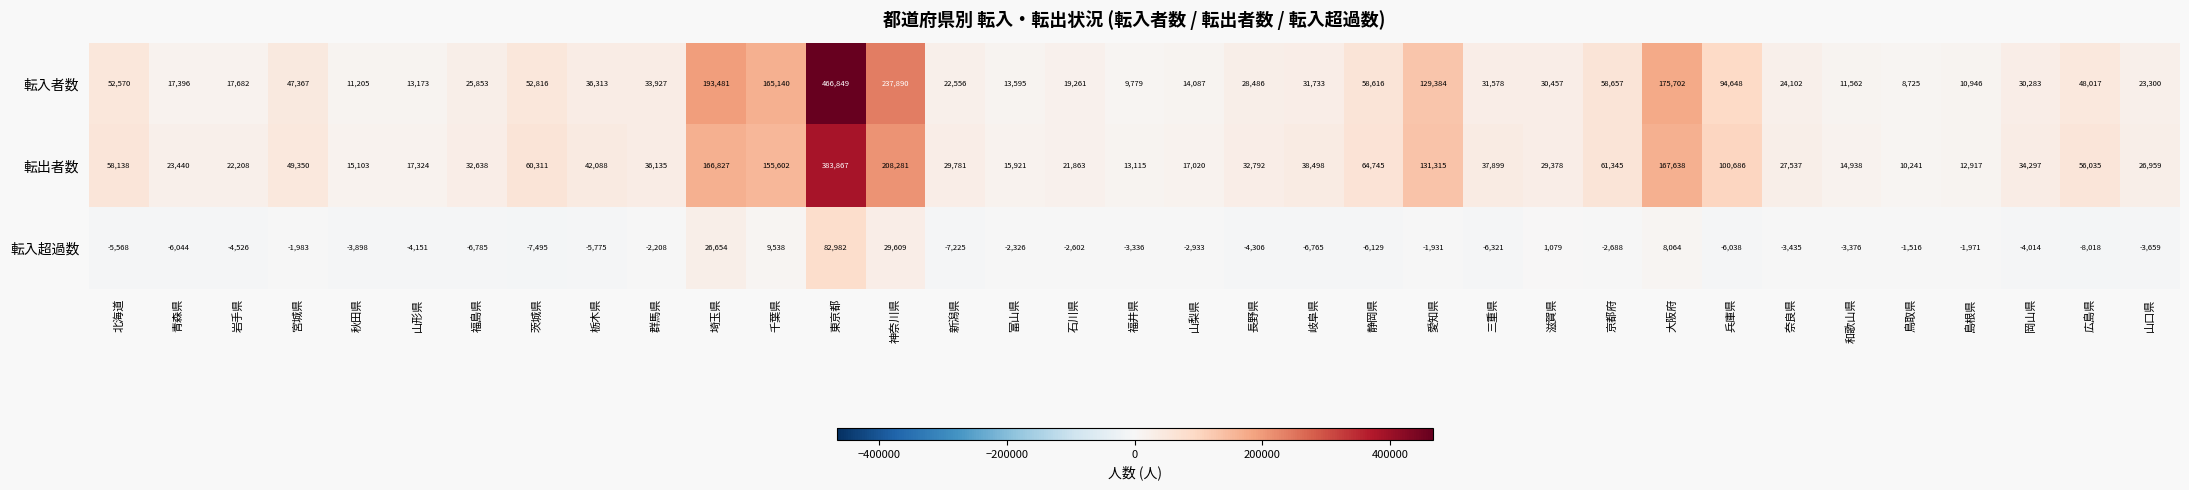

Rank the categories by 転入者数 value from highest to lowest.

東京都, 神奈川県, 埼玉県, 大阪府, 千葉県, 愛知県, 兵庫県, 京都府, 静岡県, 茨城県, 北海道, 広島県, 宮城県, 栃木県, 群馬県, 岐阜県, 三重県, 滋賀県, 岡山県, 長野県, 福島県, 奈良県, 山口県, 新潟県, 石川県, 岩手県, 青森県, 山梨県, 富山県, 山形県, 和歌山県, 秋田県, 島根県, 福井県, 鳥取県